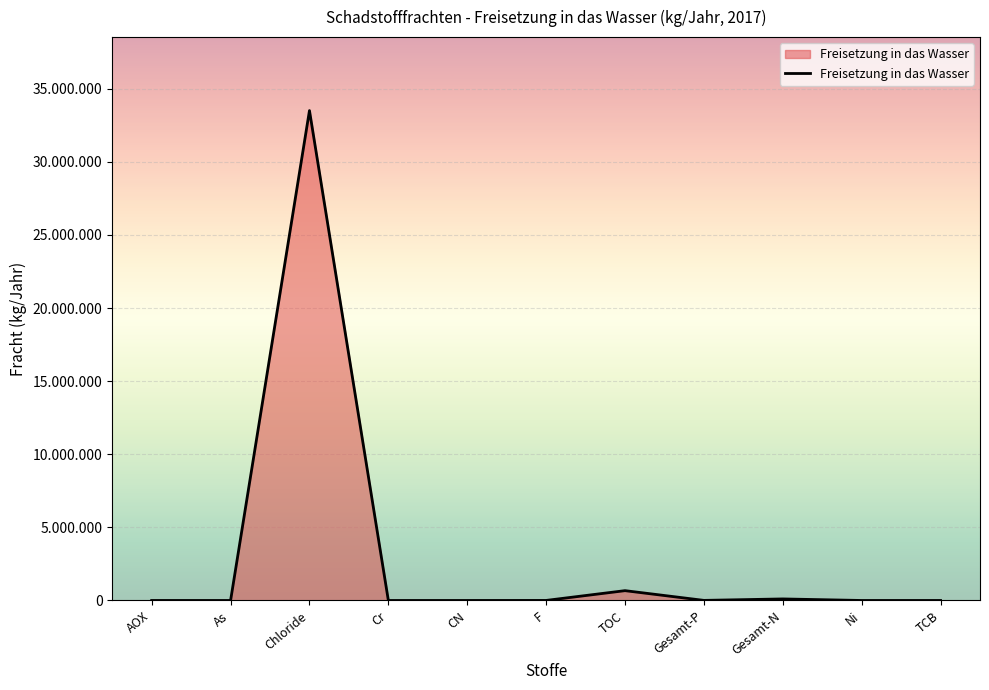

Does the chart display data point markers on the line(s)?

No